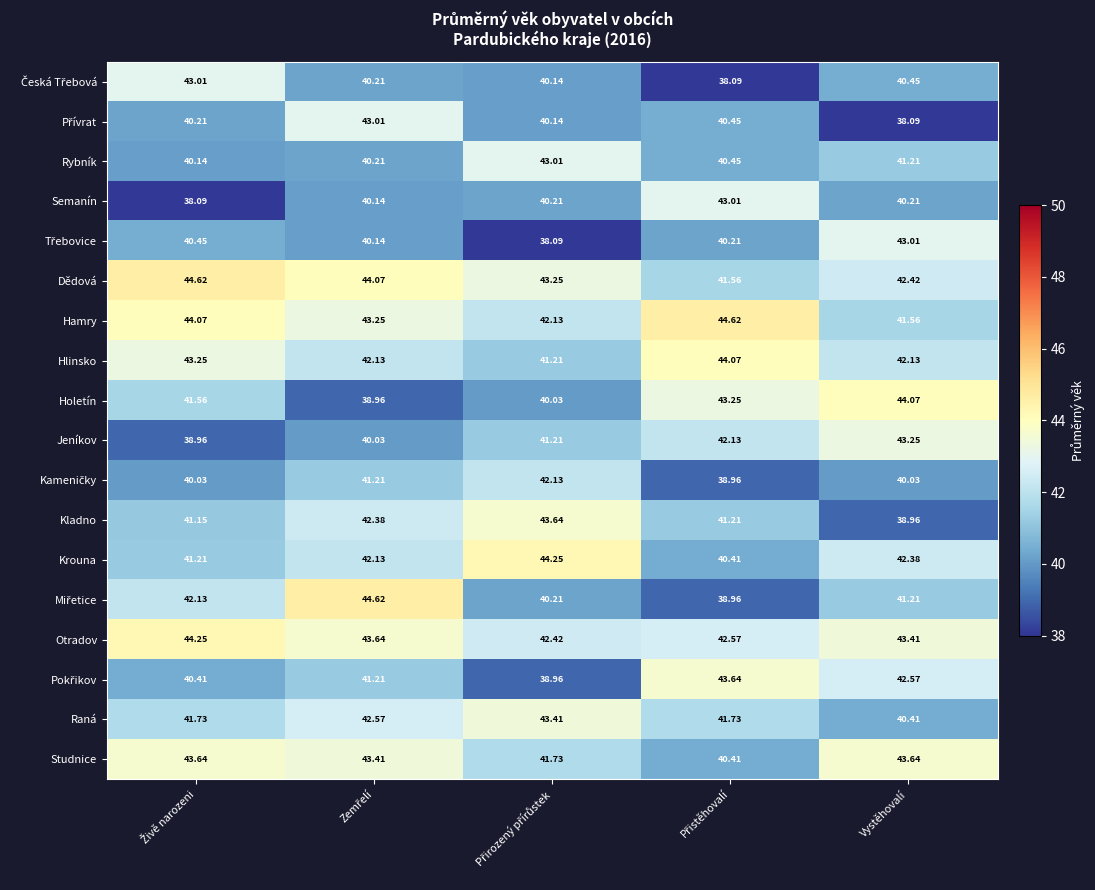

Which series has the largest total across all categories?

Otradov